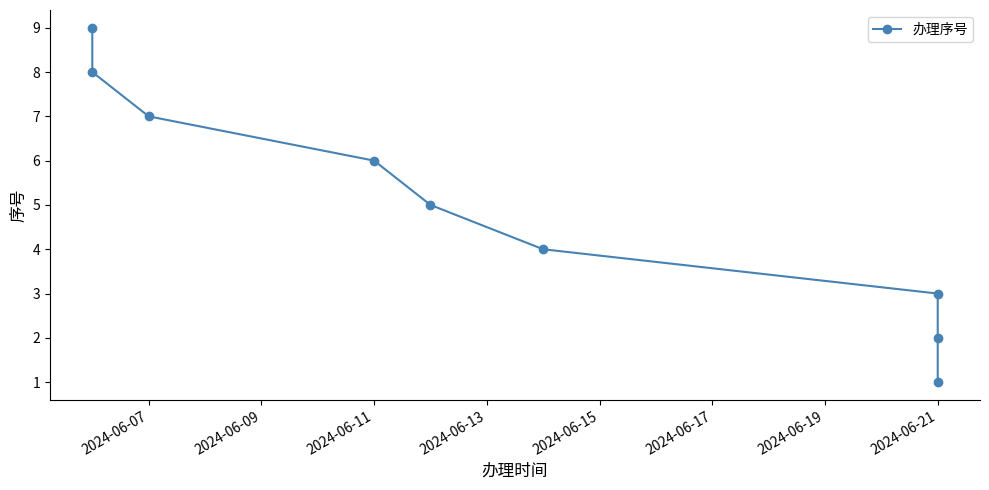

True or false: the data has more than 2 interior local peaks.

False